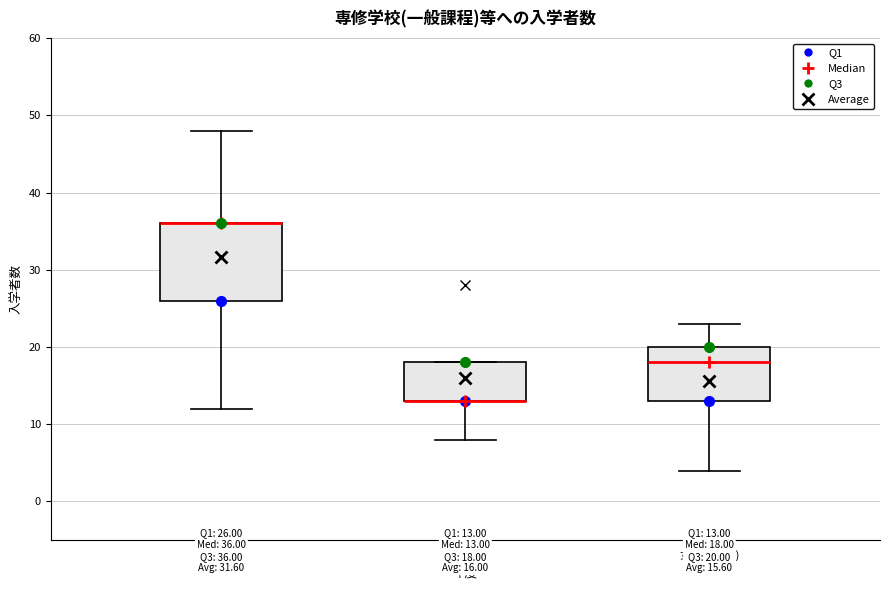

Which box is the tallest, from its lower edge to its upper edge?

計 (Total)